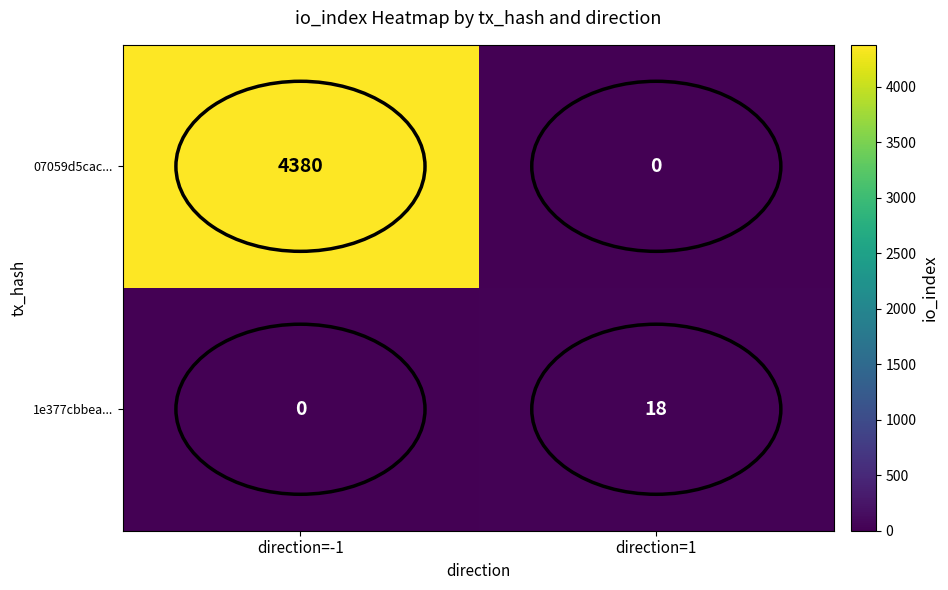

Rank the series by their maximum value, from highest to lowest.

07059d5cac..., 1e377cbbea...